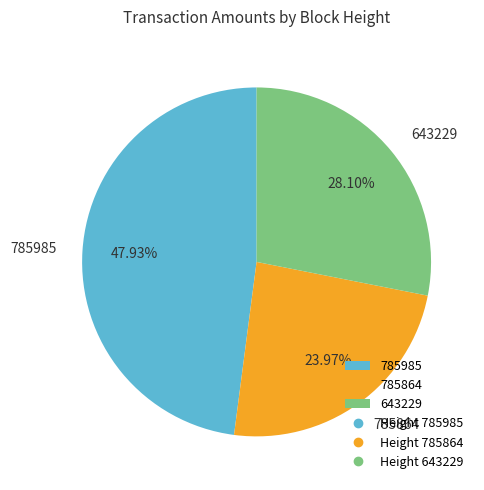

Is it true that 643229 is 28% of the pie?

True